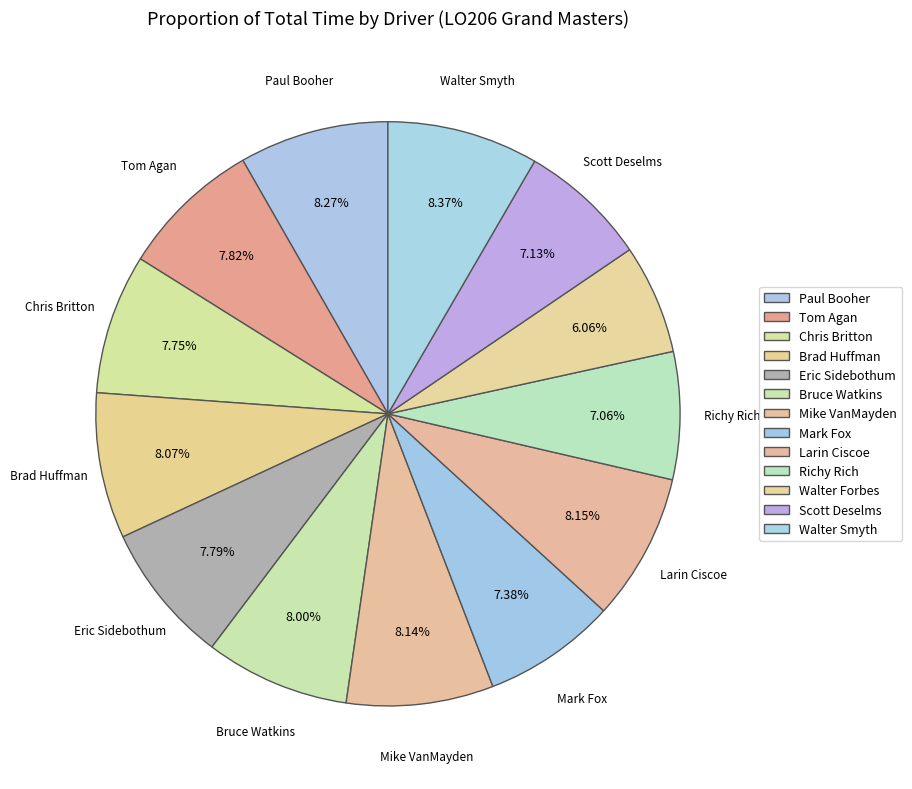

Which category has the smallest portion of the pie?

Walter Forbes